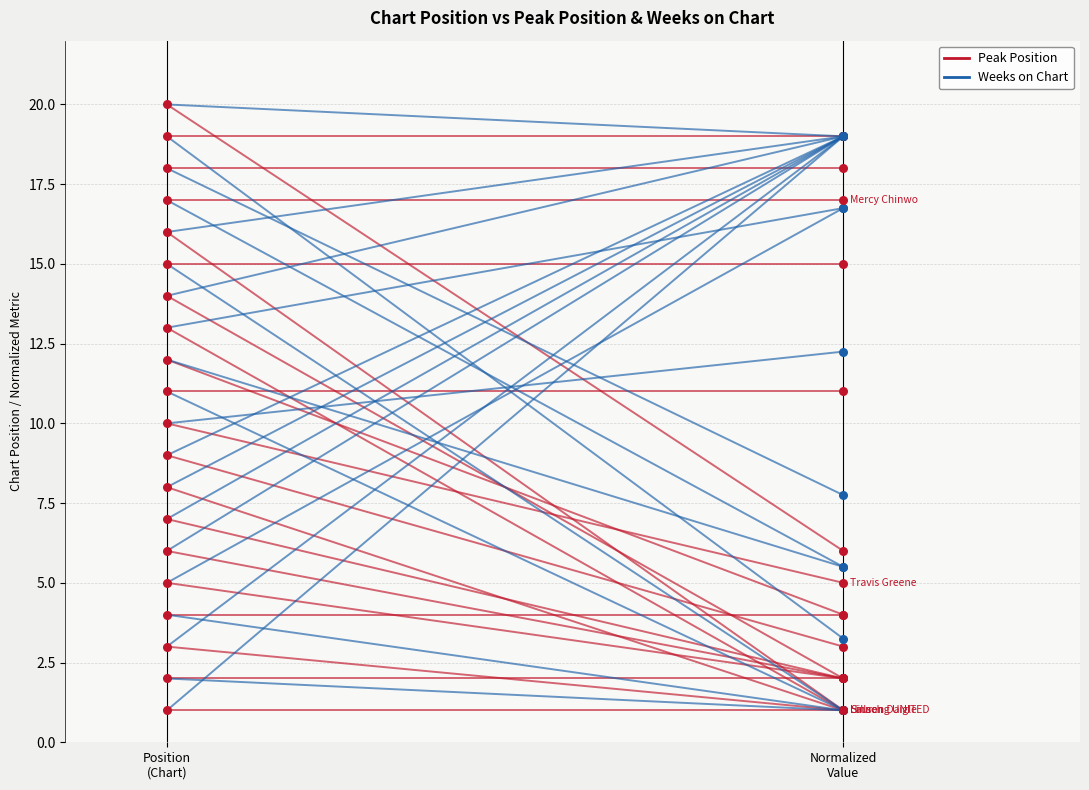

Which series reaches the minimum Y coordinate?

Peak Position